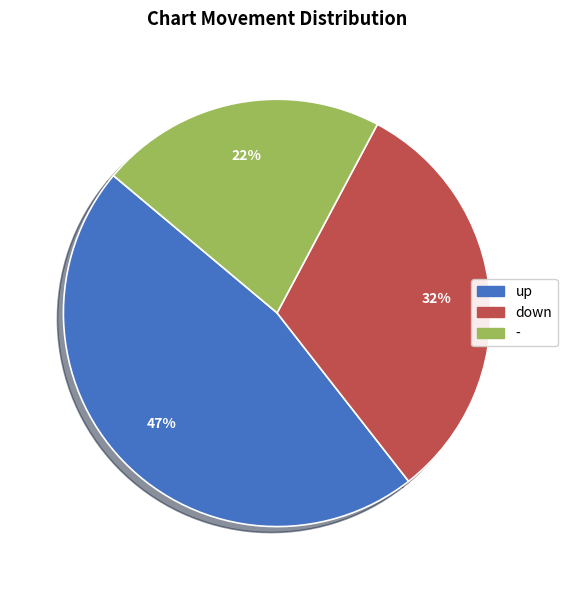

To the nearest percent, what is the average slice percentage?

33%